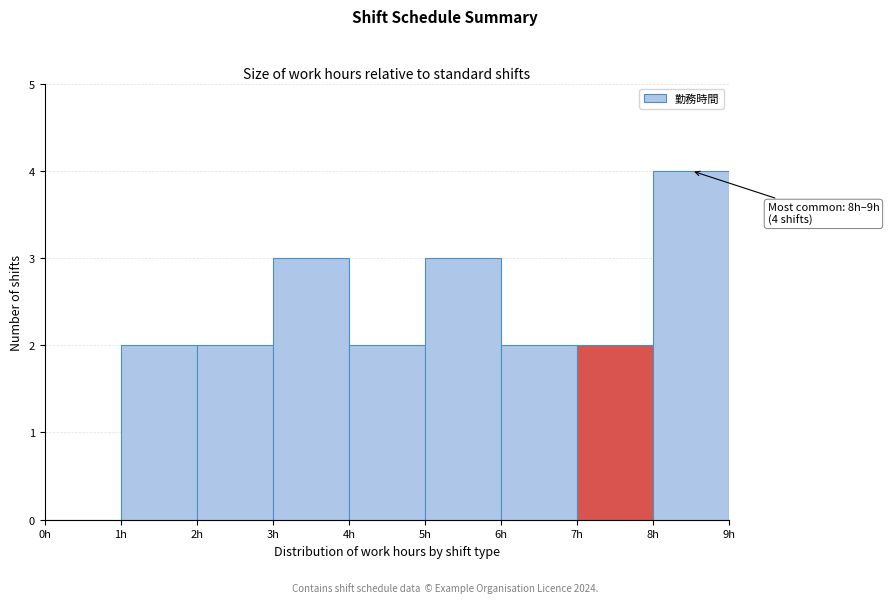

Which range on the x-axis has the tallest bar?

8 to 9